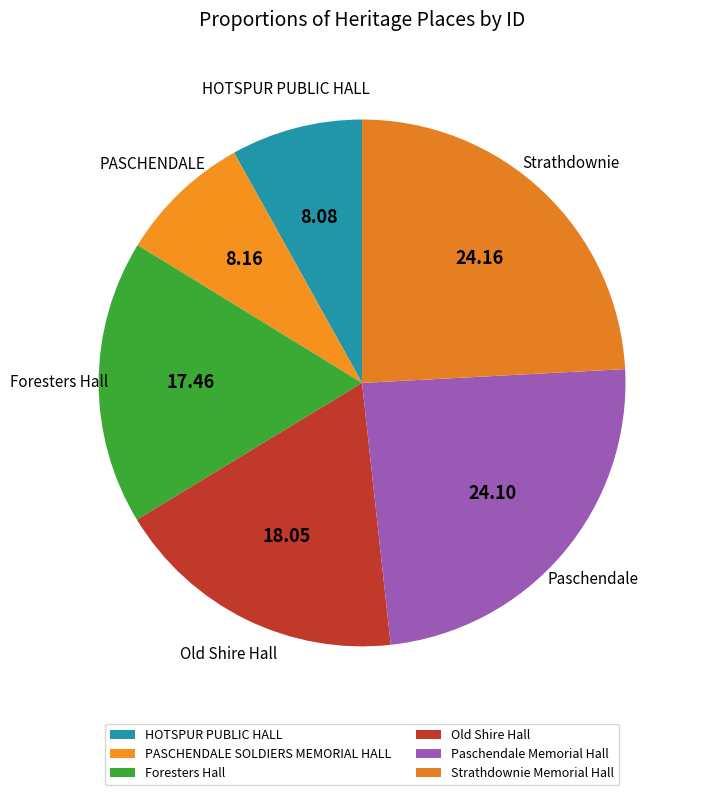

True or false: PASCHENDALE SOLDIERS MEMORIAL HALL accounts for 8% of the total.

True